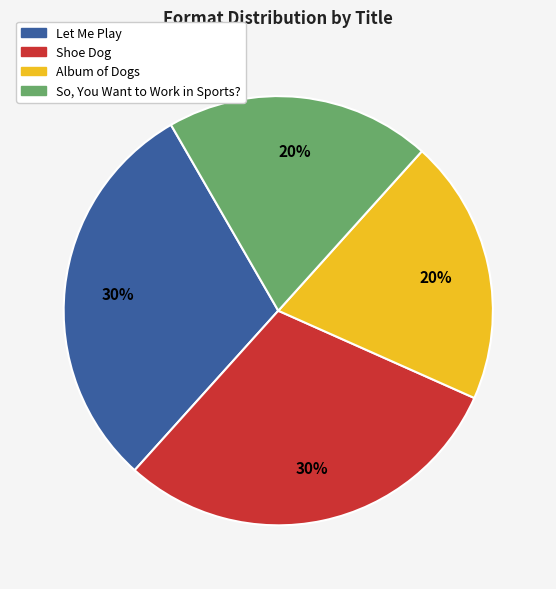

Which has a higher value, So, You Want to Work in Sports? or Let Me Play?

Let Me Play